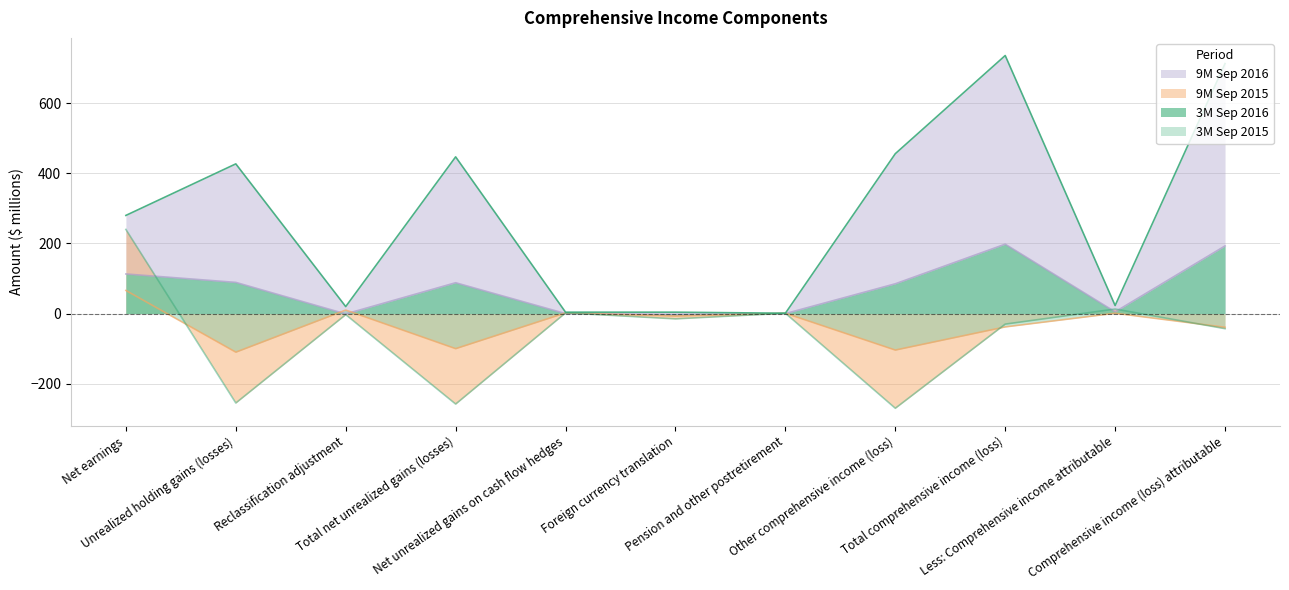

Between Net unrealized gains on cash flow hedges and Foreign currency translation, which series saw the biggest shift?

9M Sep 2015